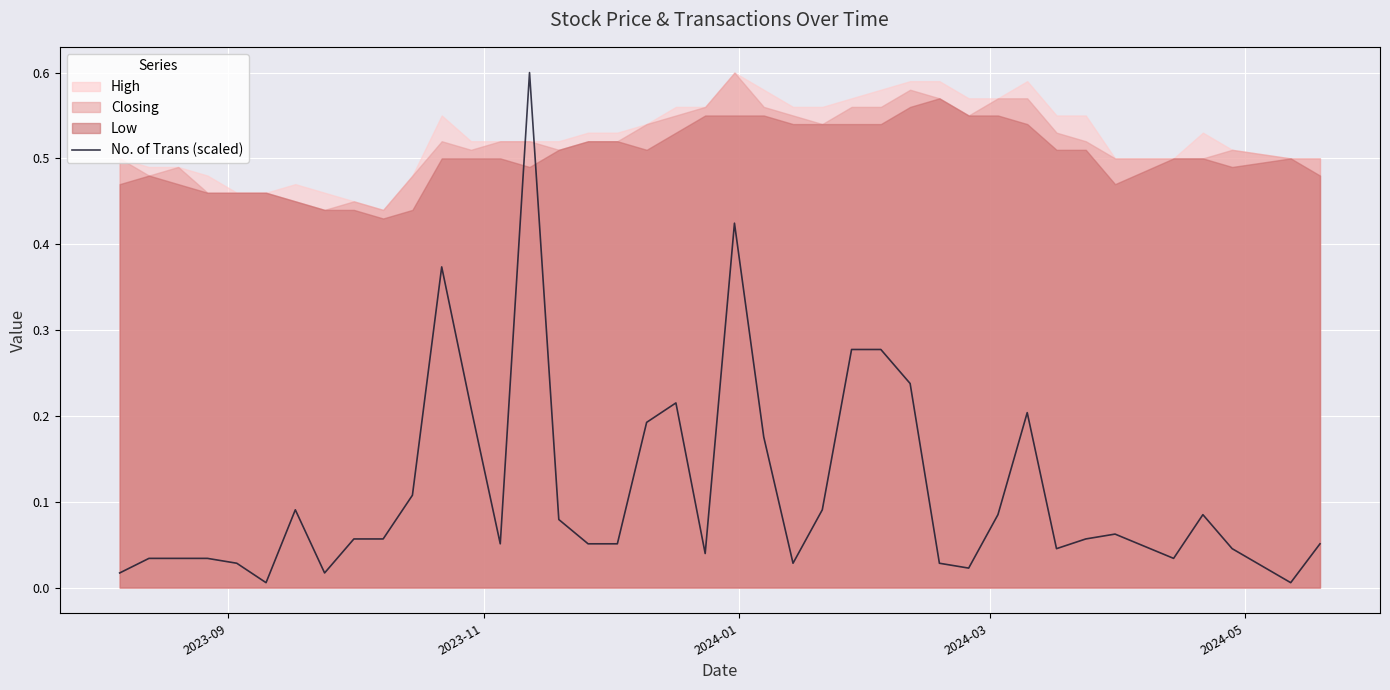

What is the greatest value displayed?

0.6